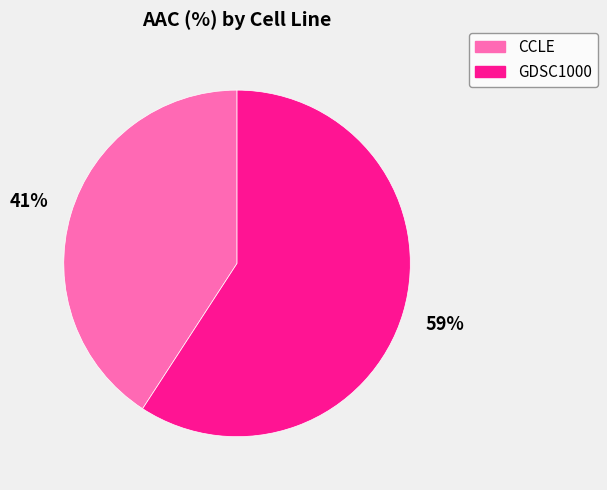

What is the largest slice in the pie chart?

GDSC1000